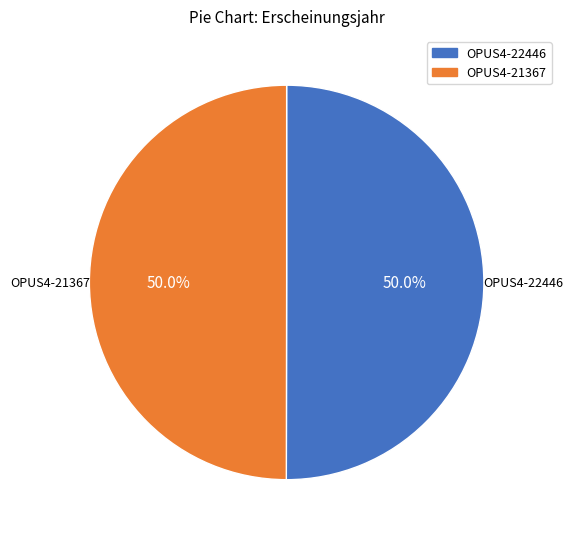

Is it true that OPUS4-21367 is 50% of the pie?

True